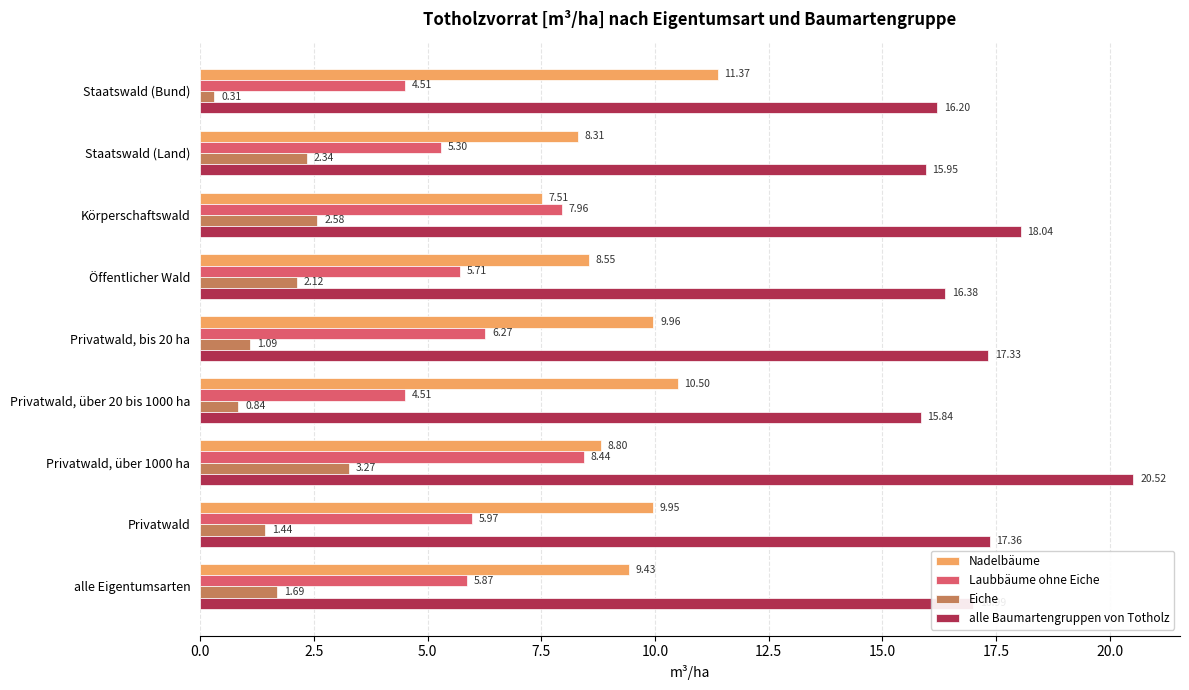

What is the difference between the maximum and minimum values in the Laubbäume ohne Eiche series?

3.9